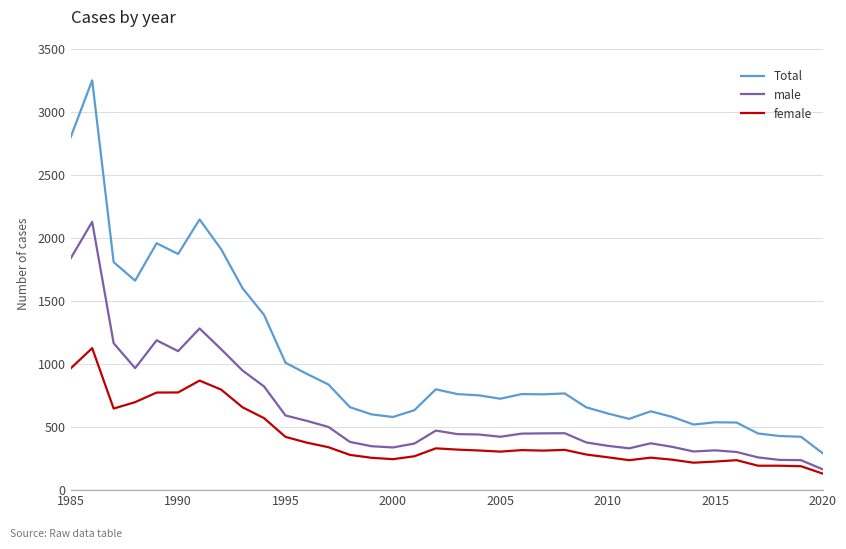

Which series has the widest spread of values?

Total